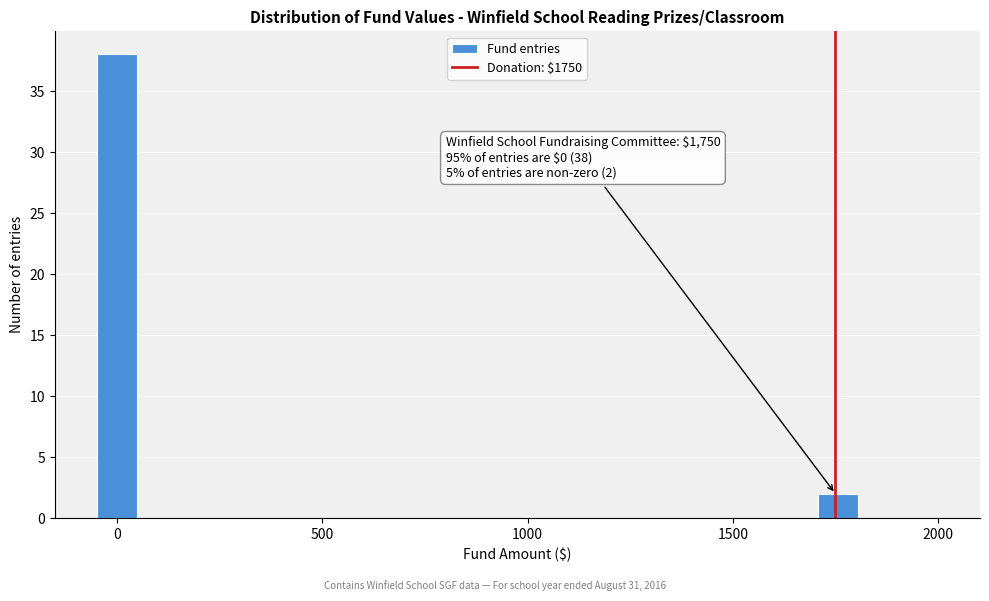

Around what value on the x-axis is the tallest bar? Give the approximate position of its centre, as read against the axis.

0